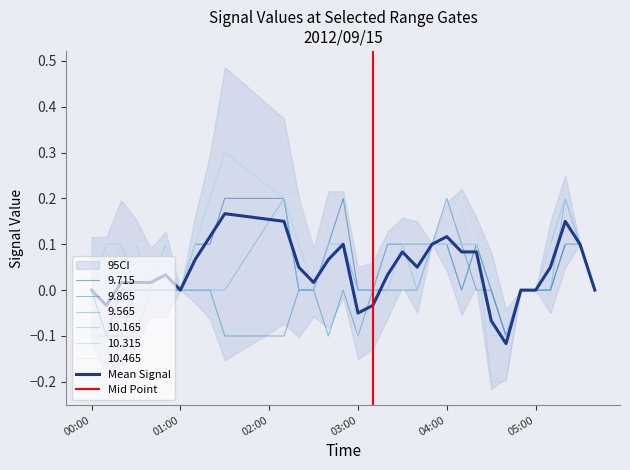

How many interior local valleys does the 9.865 series have?

3